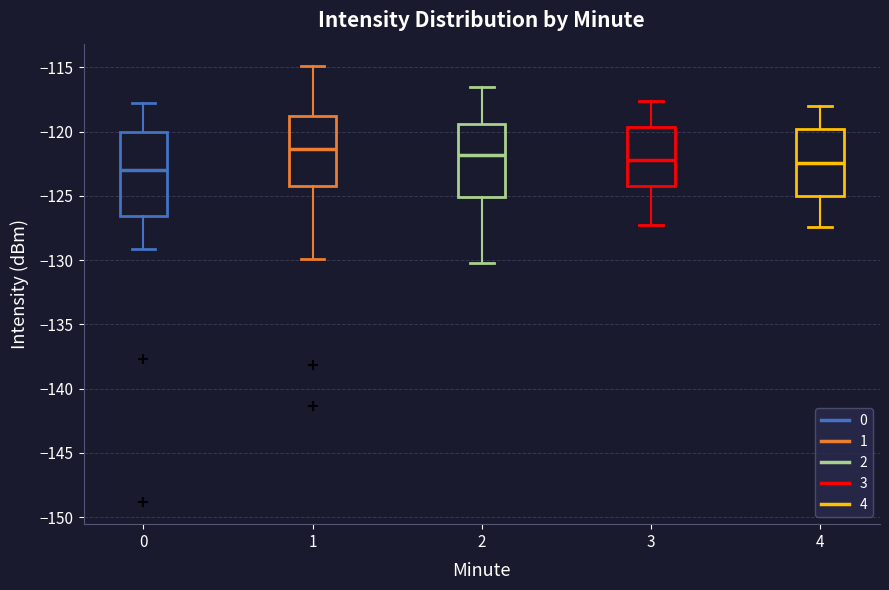

Reading left to right, read every box against the y-axis: the position of its median line, the range the box covers, and the ends of its whiskers. The values are not printed on the chart, so give them approximately, as read against the axis.

0: median -123.0, box -126.5 to -120.0, whiskers -129.0 to -118.0
1: median -121.5, box -124.0 to -118.5, whiskers -130.0 to -115.0
2: median -122.0, box -125.0 to -119.5, whiskers -130.0 to -116.5
3: median -122.0, box -124.0 to -119.5, whiskers -127.5 to -117.5
4: median -122.5, box -125.0 to -120.0, whiskers -127.5 to -118.0